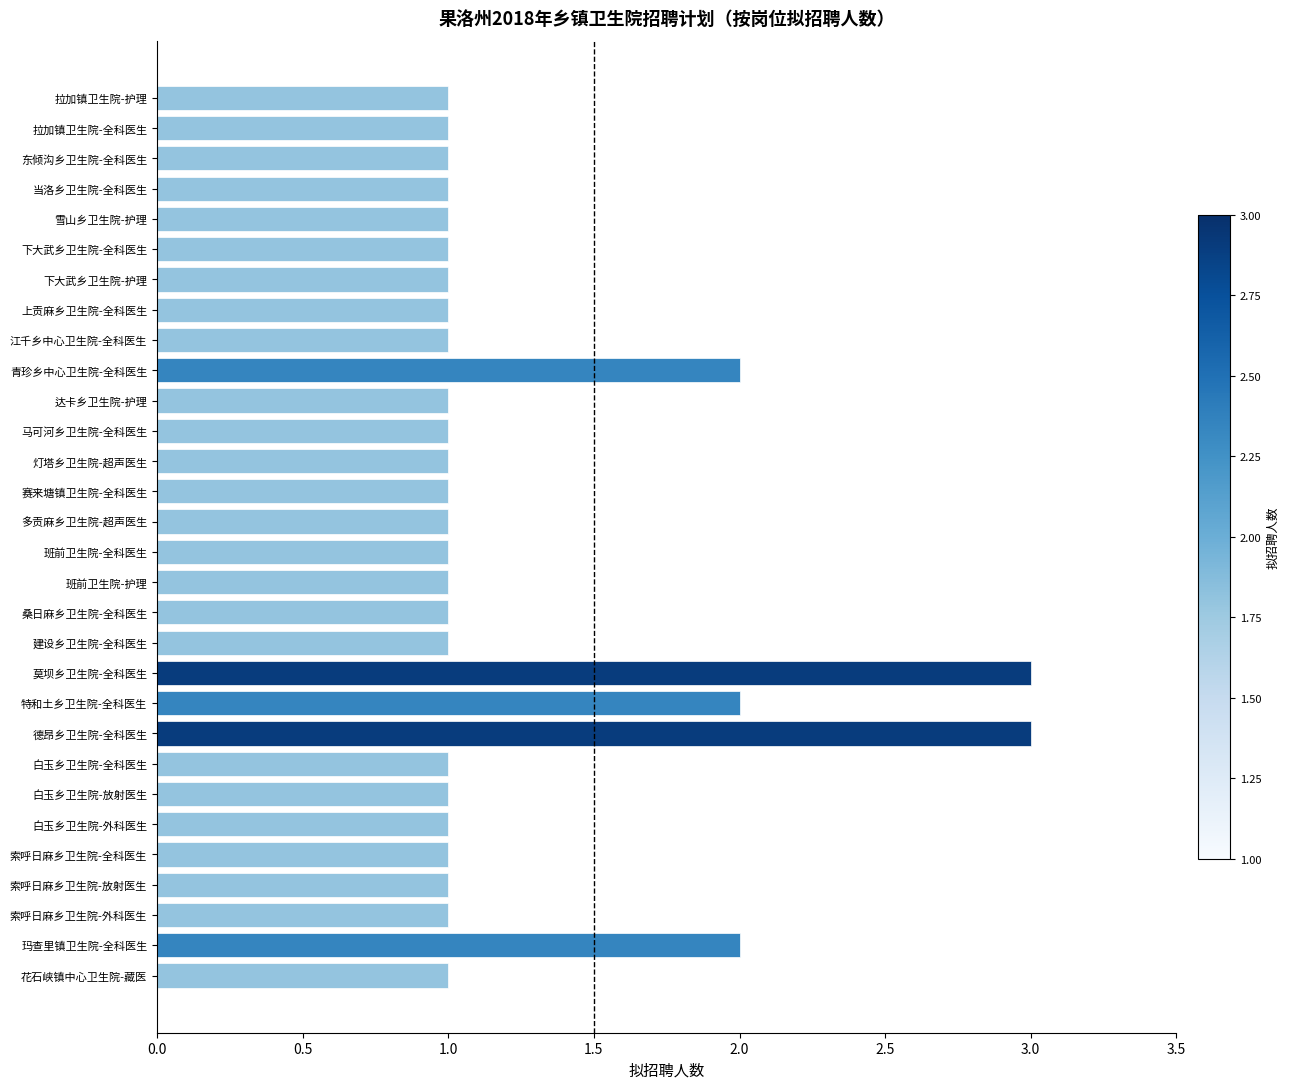

Is it true that the value at 玛查里镇卫生院-全科医生 is 1?

False